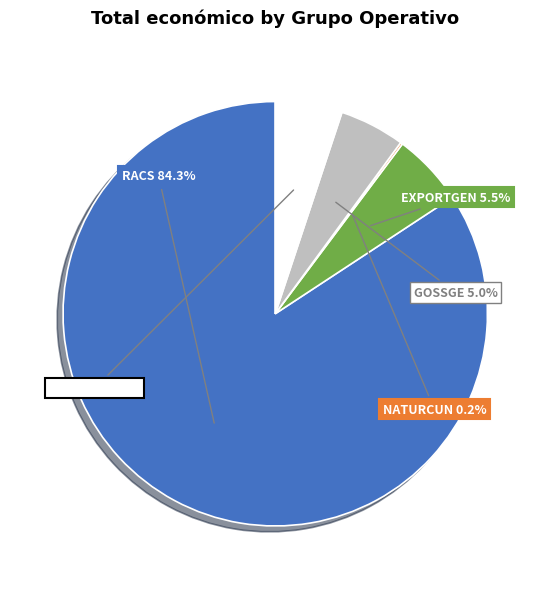

To the nearest percent, what is the average slice percentage?

20%